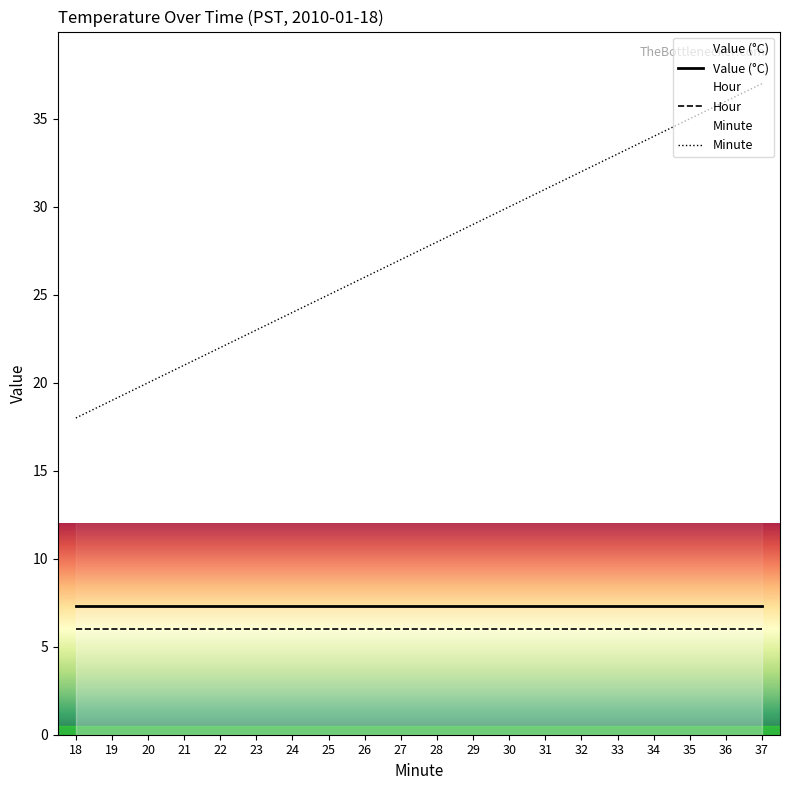

What is the average value of the Value (°C) series?

7.3